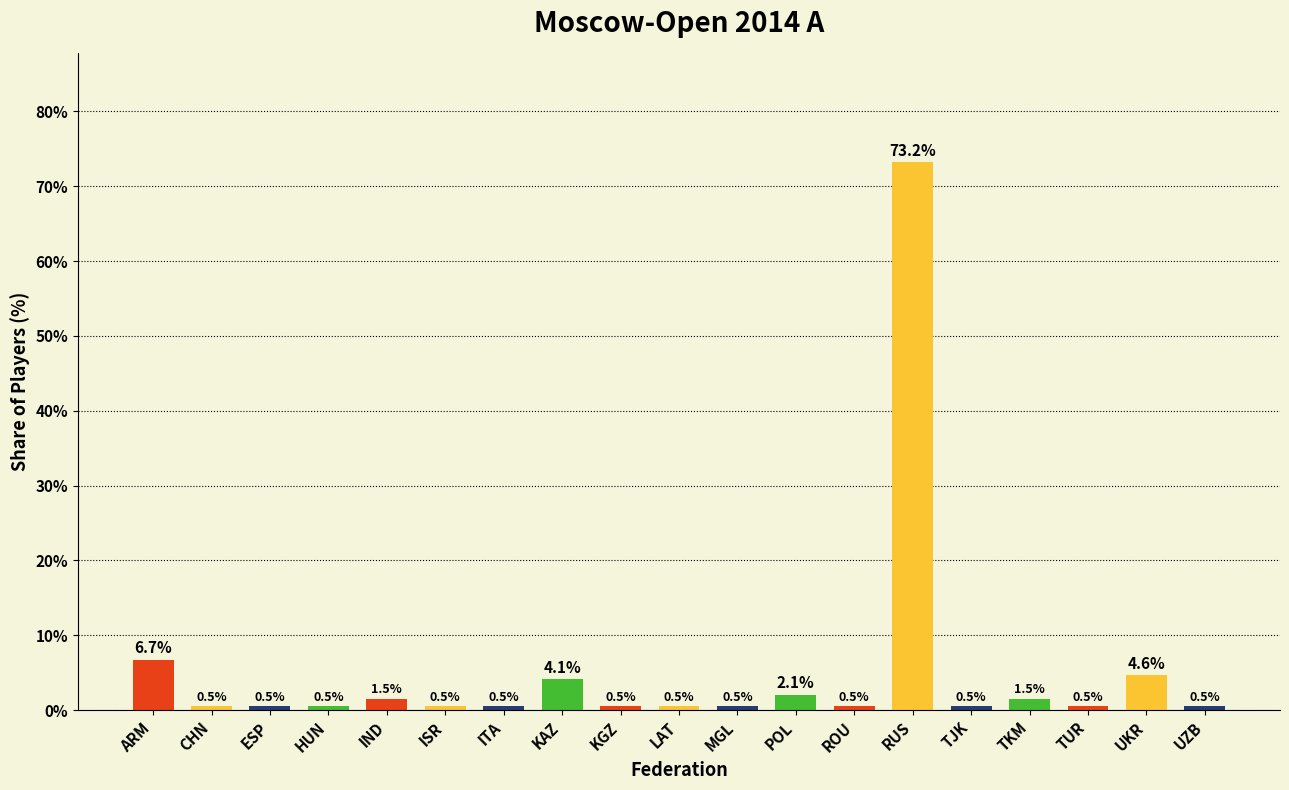

What is the label of the 7th bar from the left?

ITA